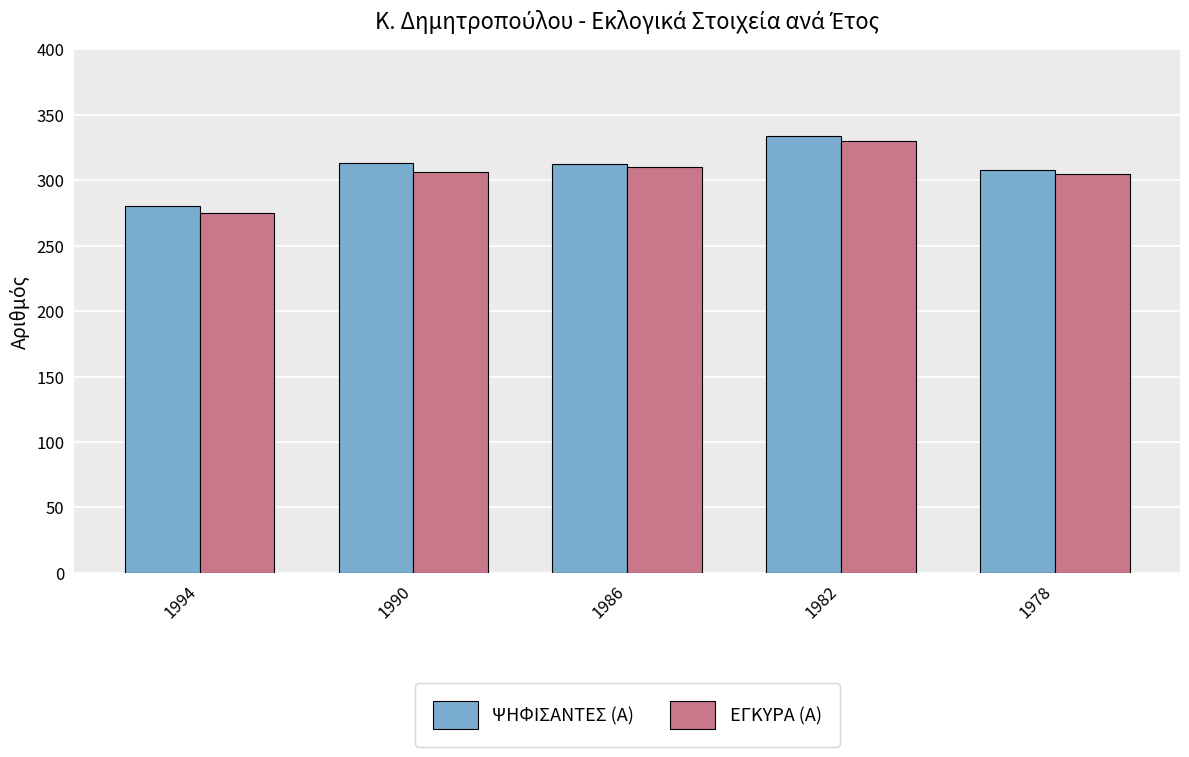

What is the sum of all ΕΓΚΥΡΑ (Α) values?

1526